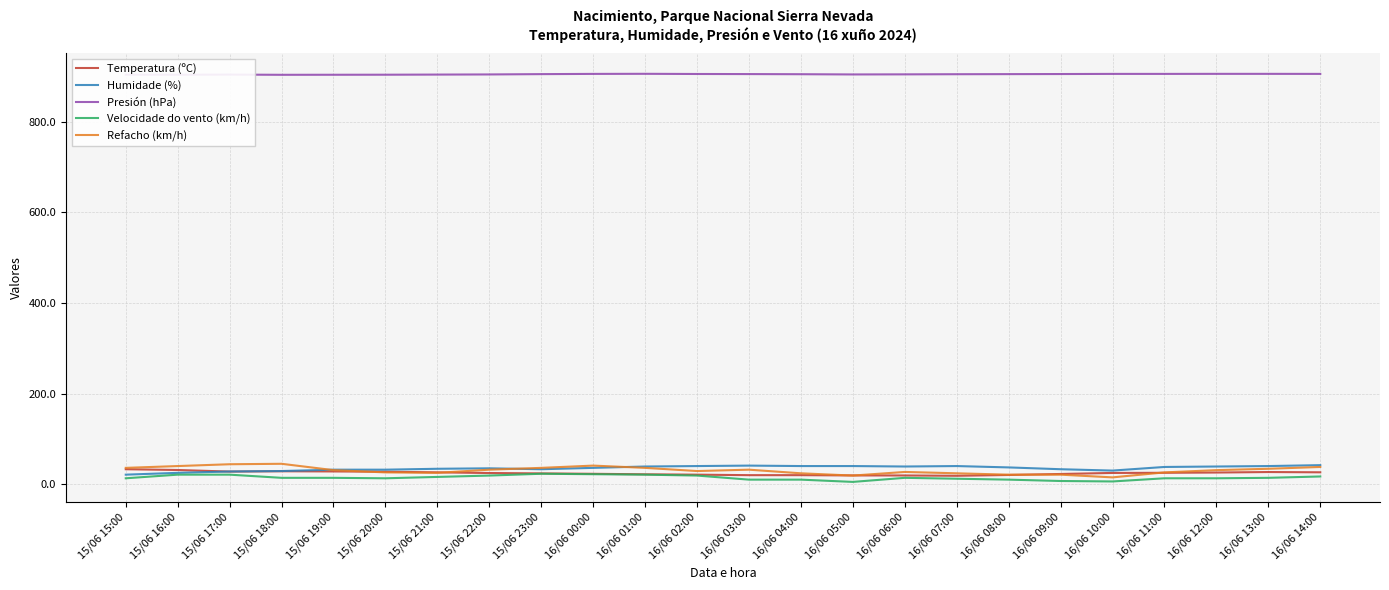

The Presión (hPa) series shows 293.5 at 16/06 01:00. True or false?

False